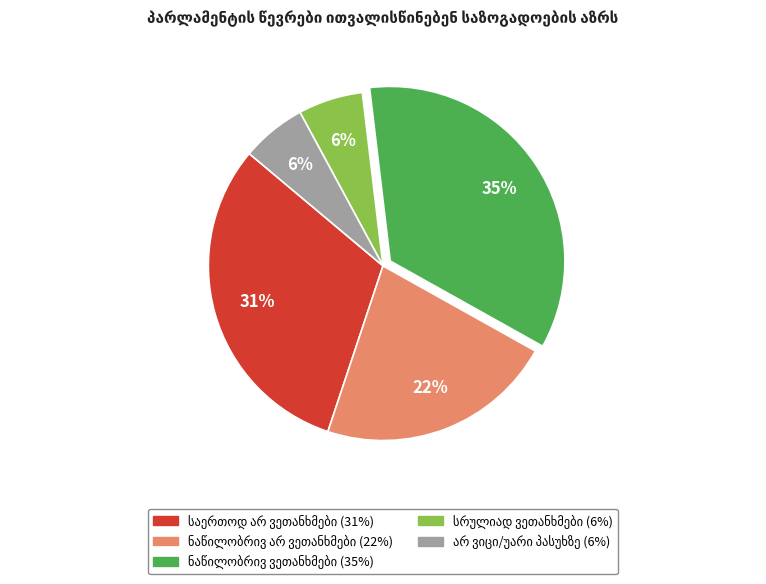

To the nearest percent, what is the average slice percentage?

20%